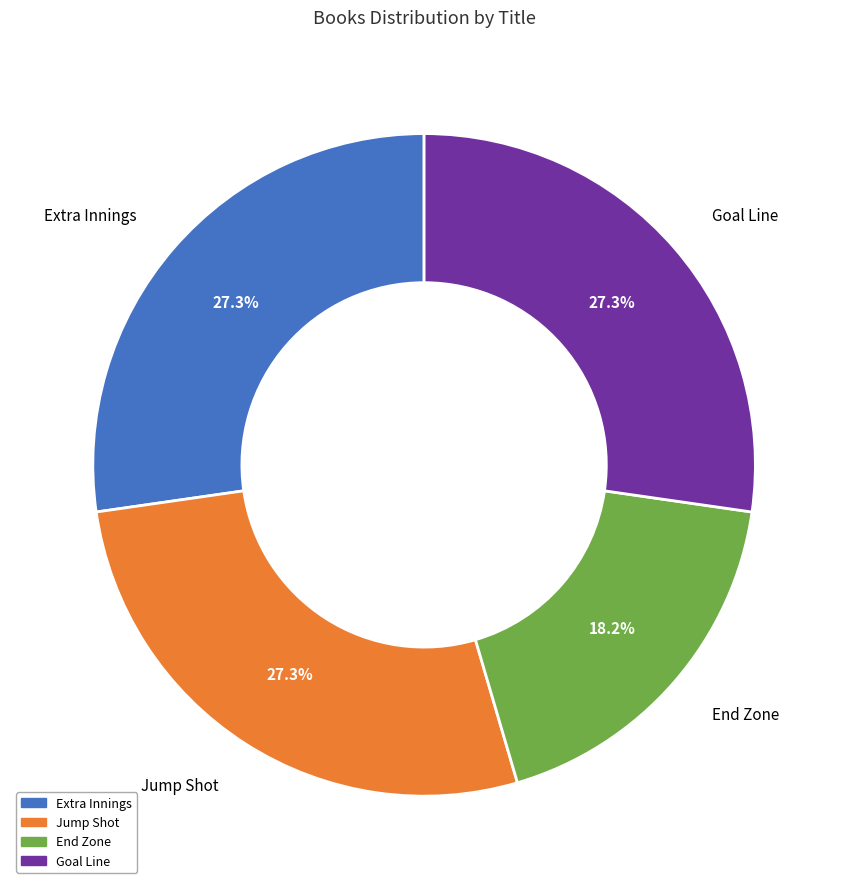

Does Goal Line represent more than half of the total?

No